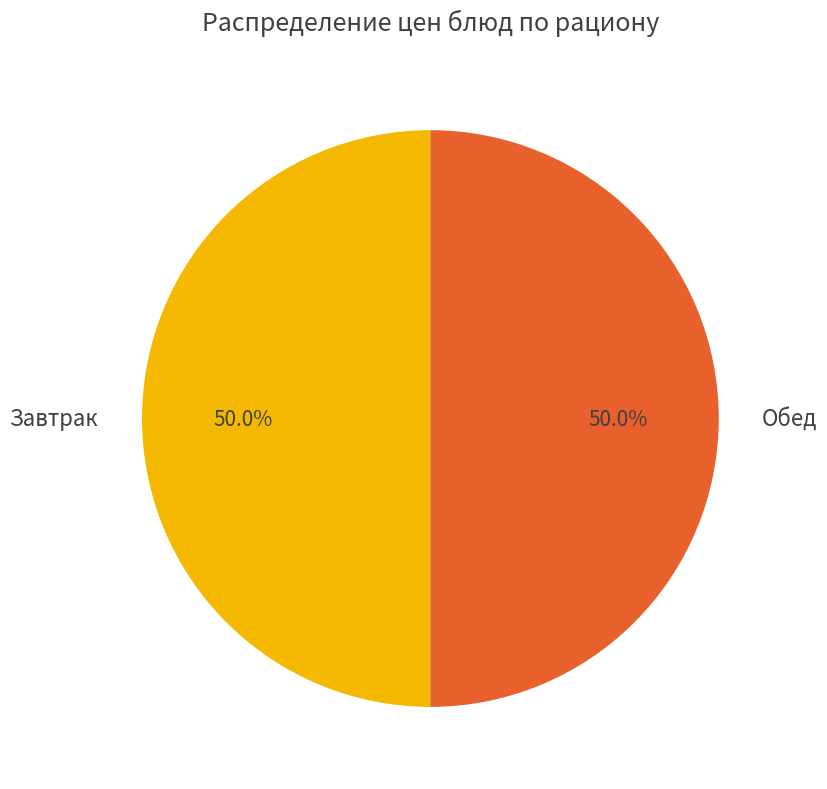

What is the ratio of the value at Завтрак to the value at Обед?

1.0